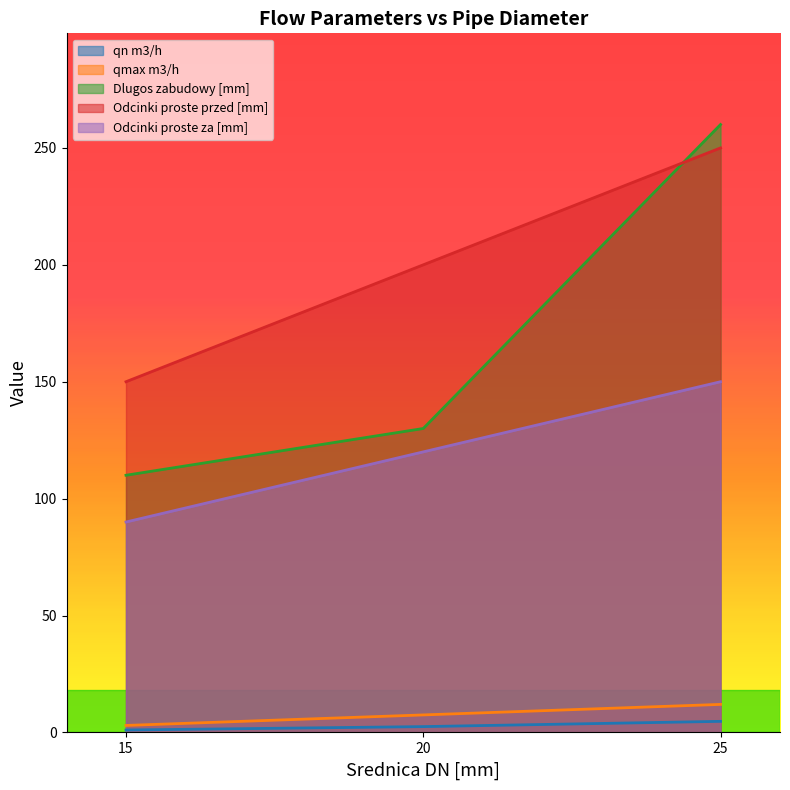

Which category has the highest value in the qmax m3/h series?

25